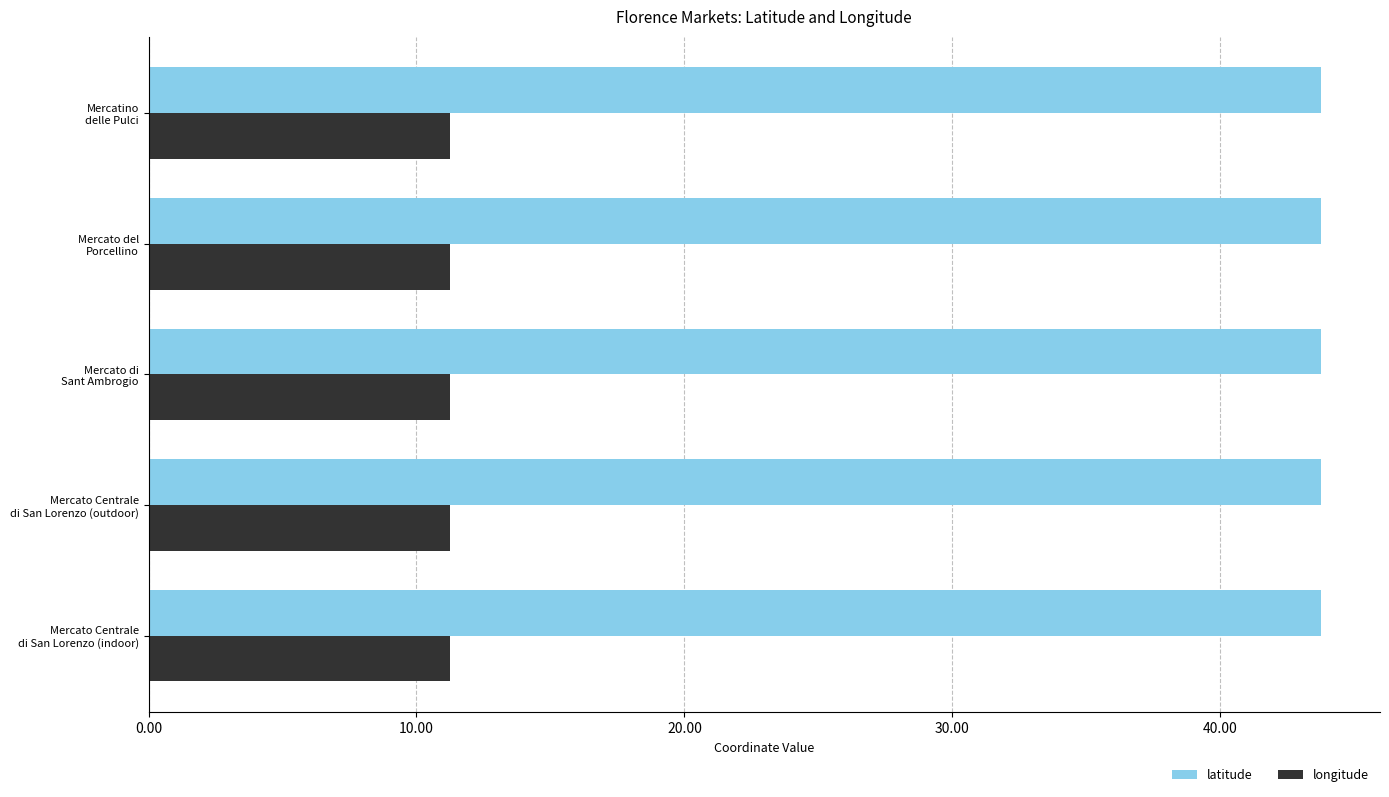

What is the average value of the longitude series?

11.3